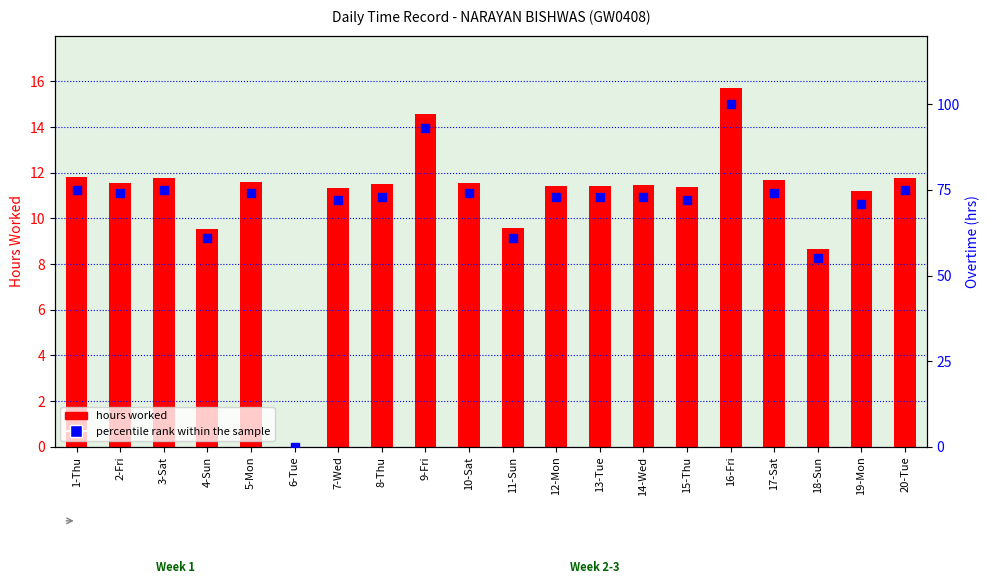

What are all the series names shown in the legend?

hours worked, percentile rank within the sample